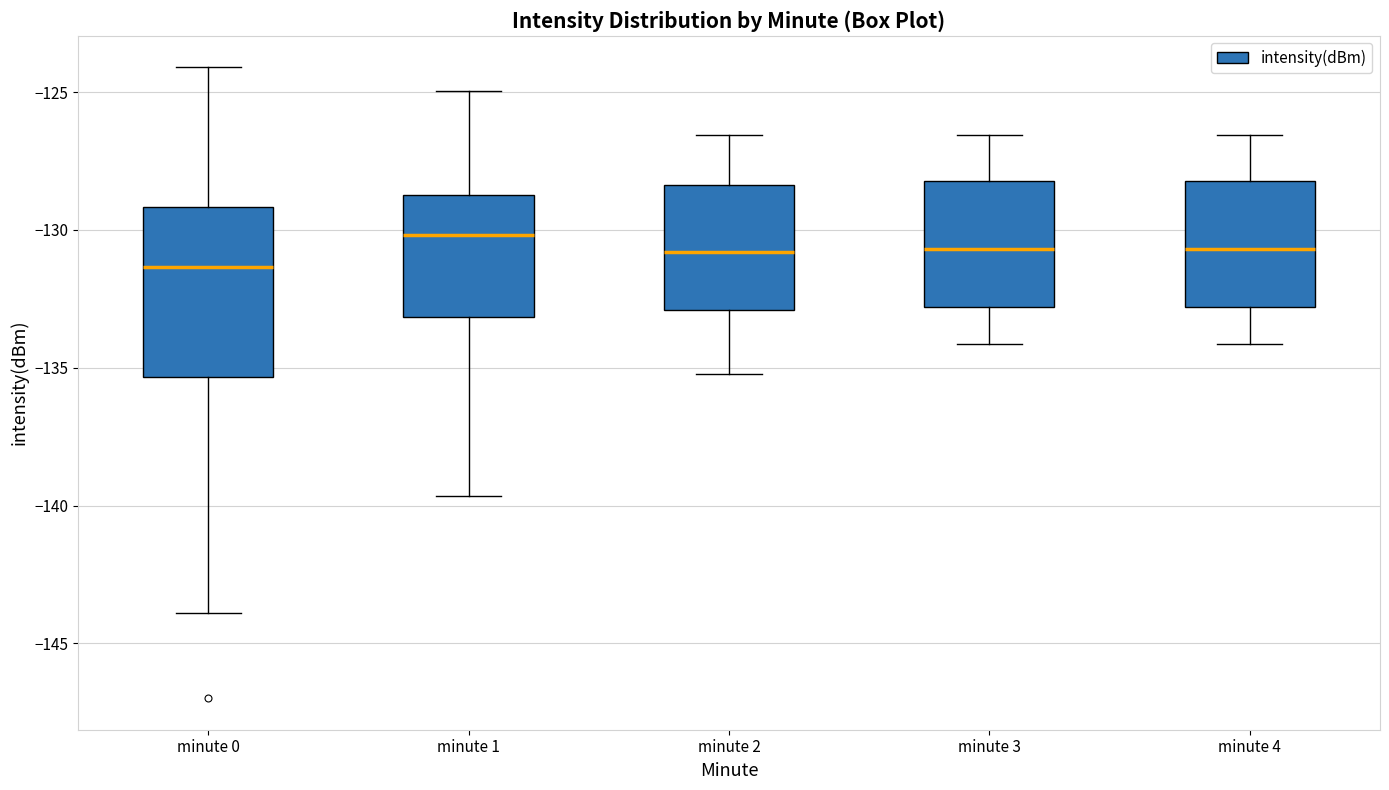

Reading left to right, read every box against the y-axis: the position of its median line, the range the box covers, and the ends of its whiskers. The values are not printed on the chart, so give them approximately, as read against the axis.

minute 0: median -131.5, box -135.5 to -129.0, whiskers -144.0 to -124.0
minute 1: median -130.0, box -133.0 to -128.5, whiskers -139.5 to -125.0
minute 2: median -131.0, box -133.0 to -128.5, whiskers -135.0 to -126.5
minute 3: median -130.5, box -133.0 to -128.0, whiskers -134.0 to -126.5
minute 4: median -130.5, box -133.0 to -128.0, whiskers -134.0 to -126.5